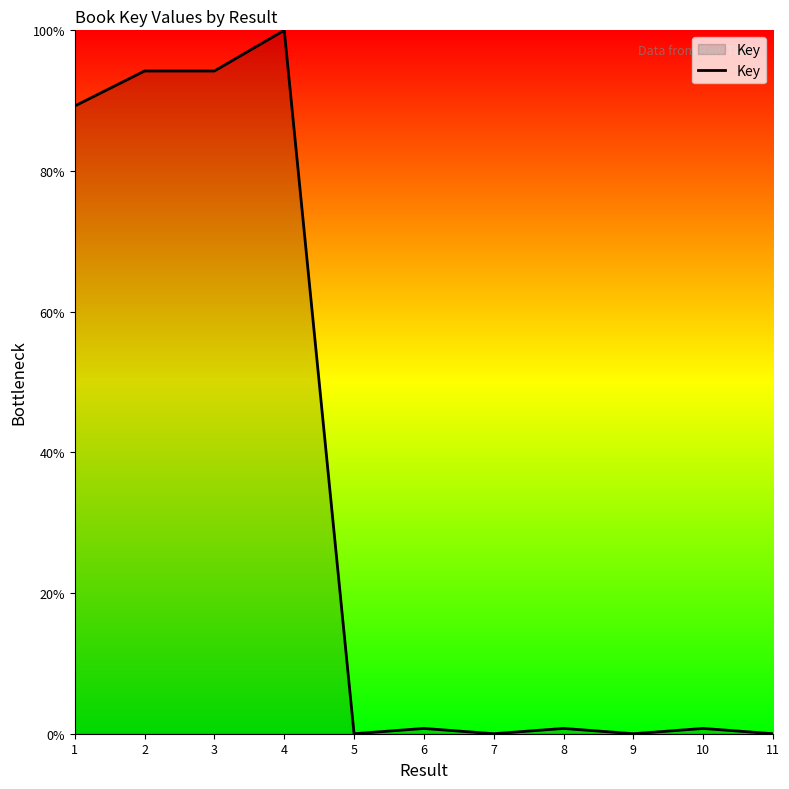

True or false: the data shows 94.2 at 2.

True